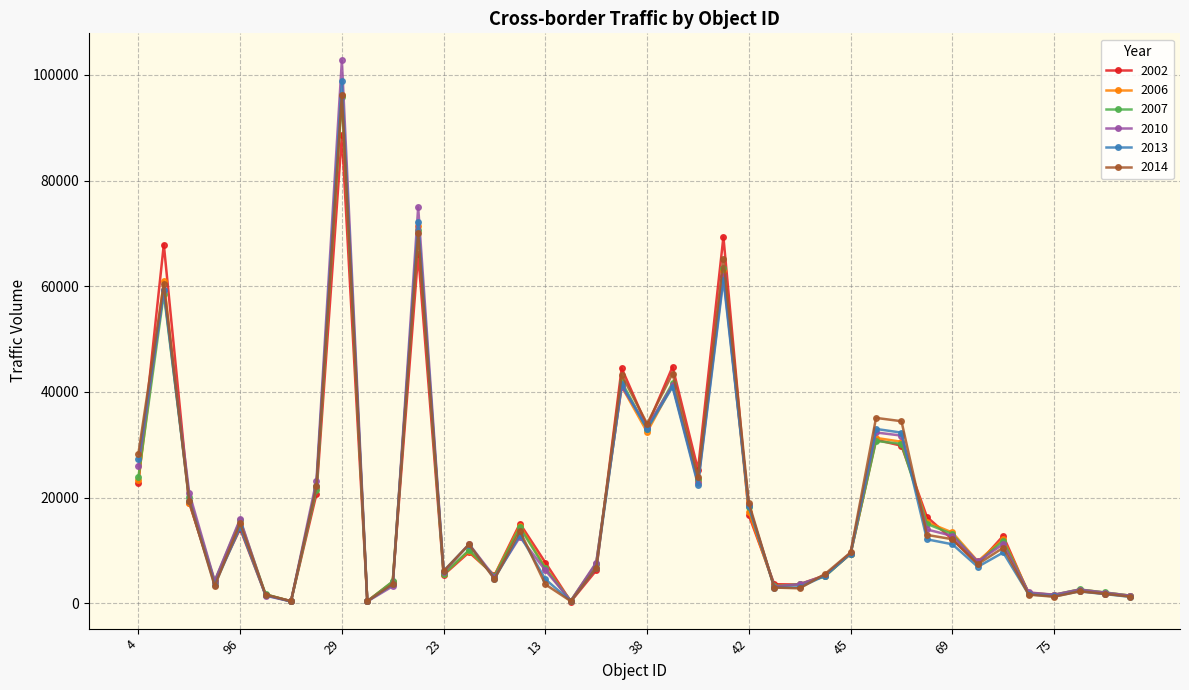

Which series has the widest spread of values?

2010